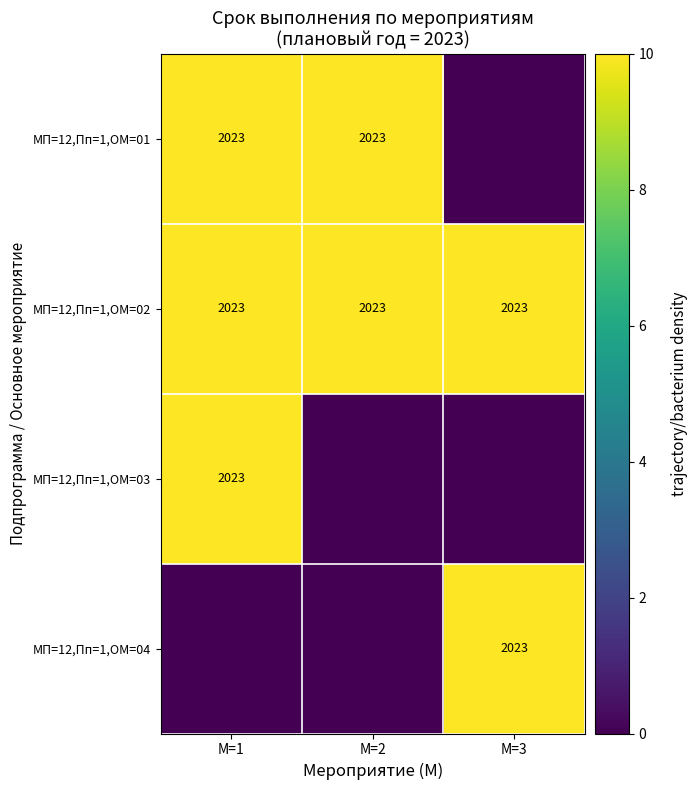

True or false: МП=12,Пп=1,ОМ=01 has a value of 15 at М=2.

False